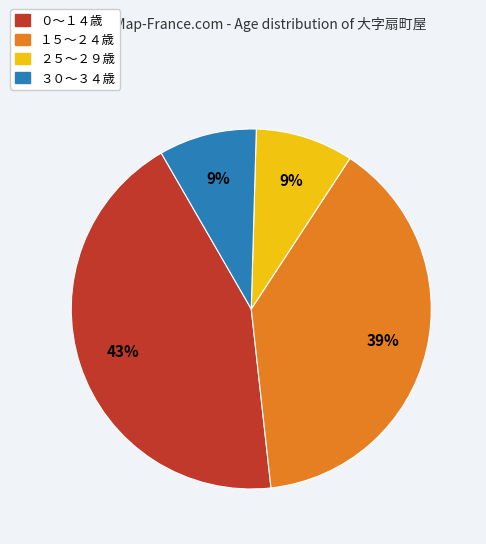

Count the number of slices in the pie.

4